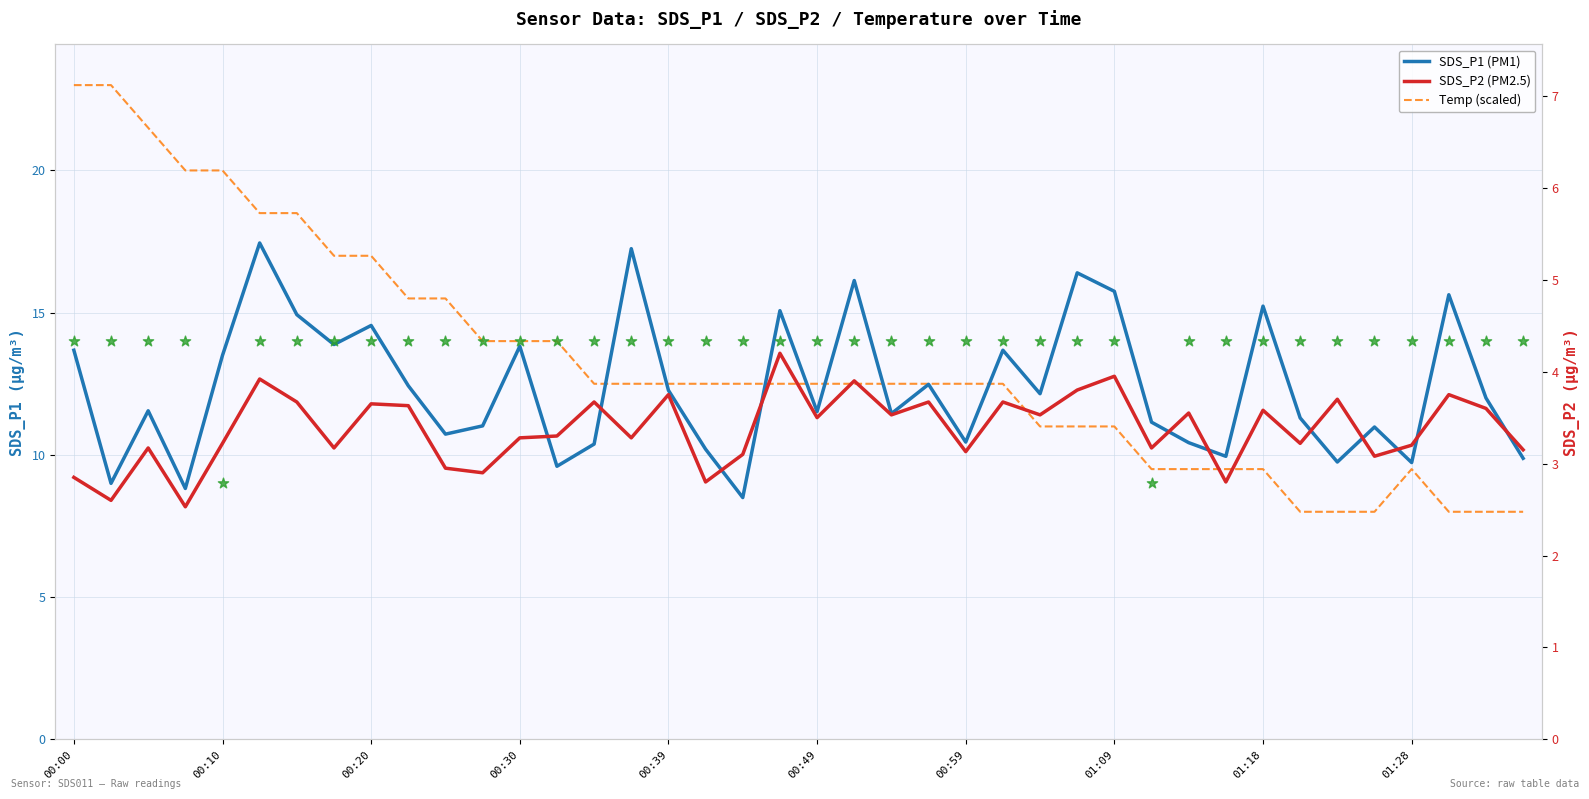

Is the value of Temp (scaled) at 00:10 greater than the value of SDS_P1 (PM1) at 31?

Yes